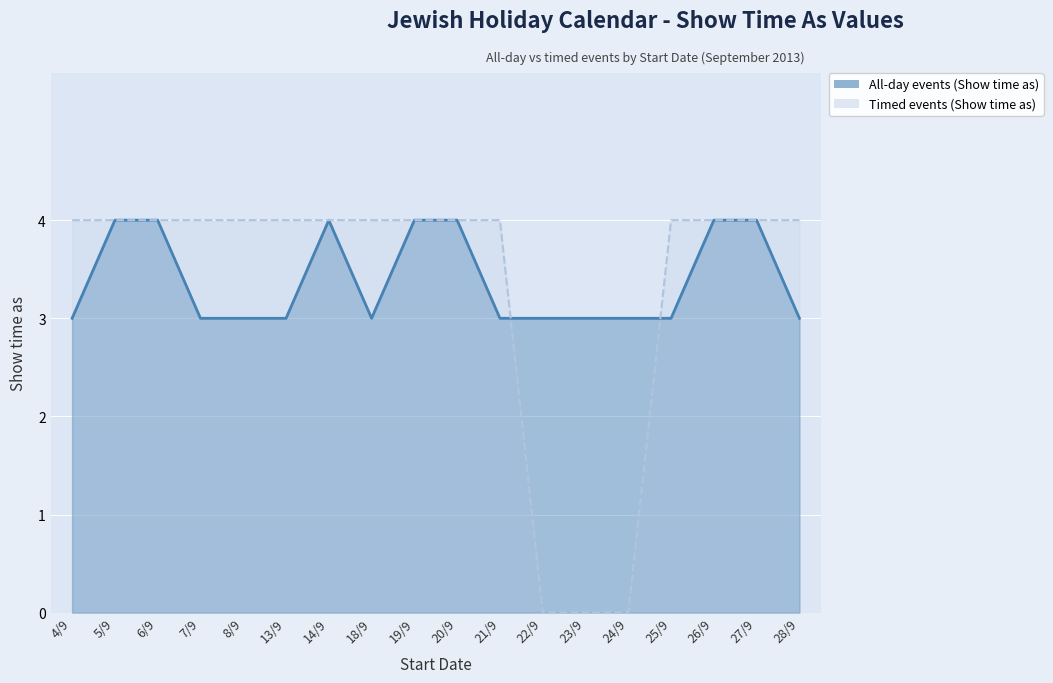

At 13/9, list the series in order from smallest to largest.

All-day events (Show time as), Timed events (Show time as)